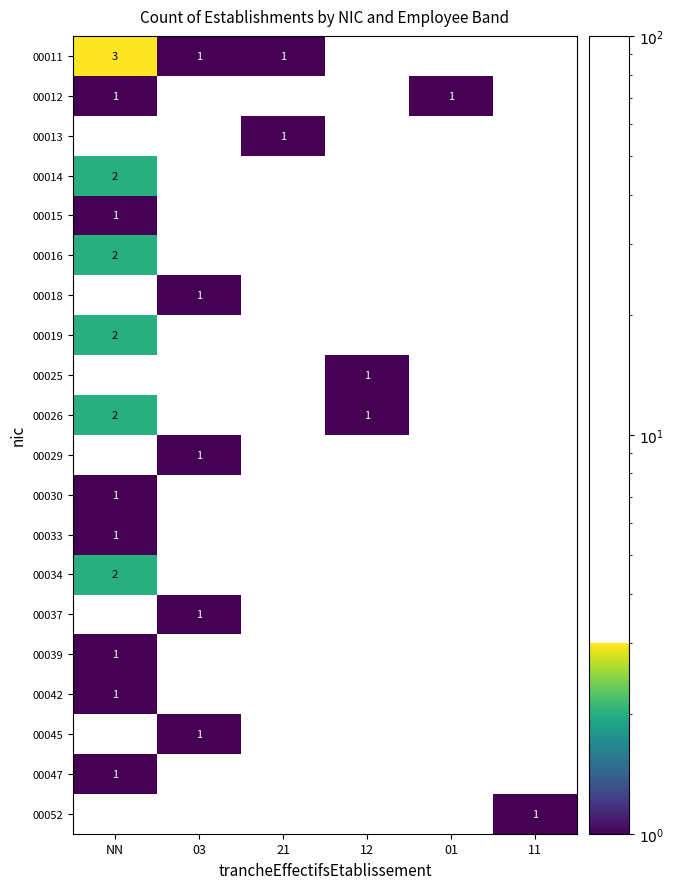

Between 12 and 21, which is larger?

21